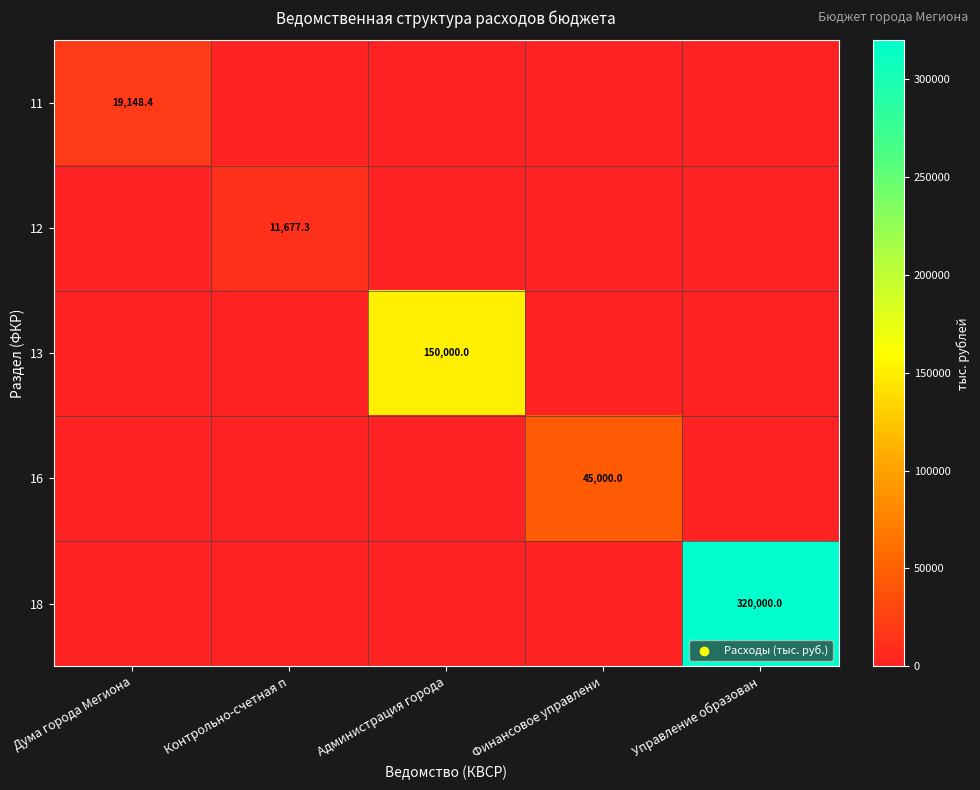

How many positive values does the 12 series have?

1